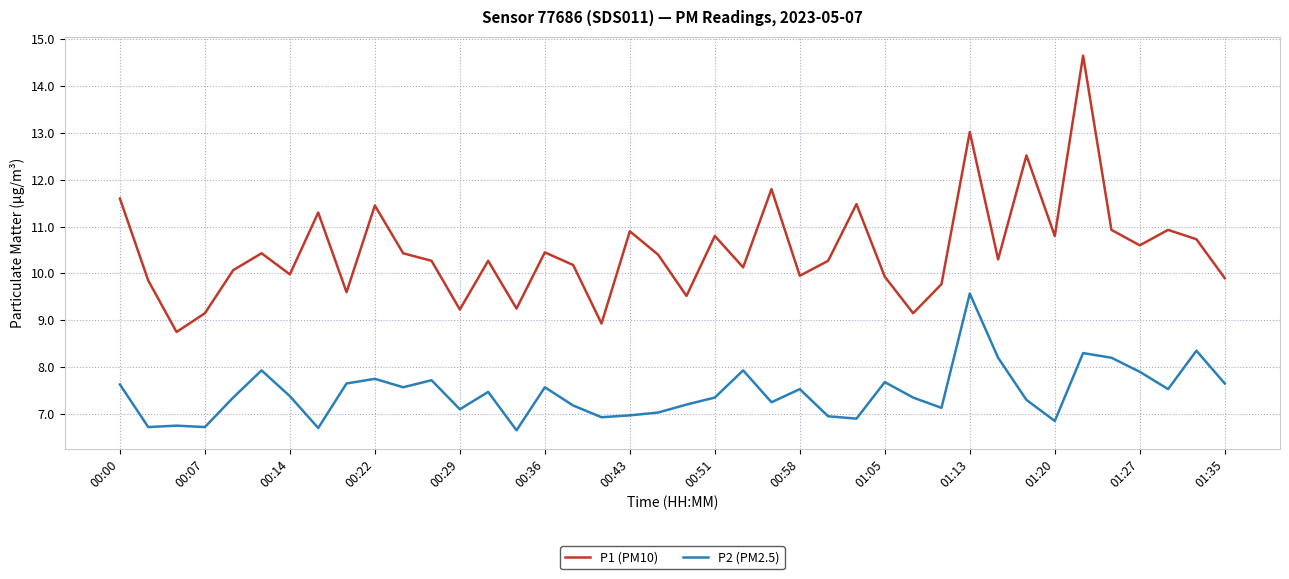

What is the difference between the maximum and minimum values in the P2 (PM2.5) series?

2.9